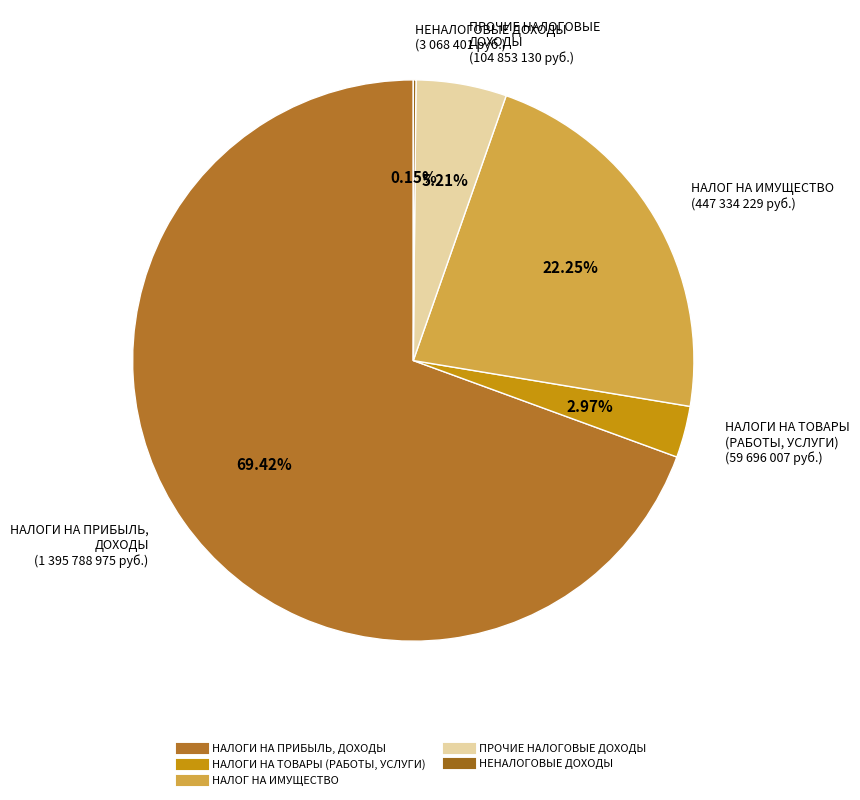

To the nearest percent, what portion does НАЛОГ НА ИМУЩЕСТВО represent?

22%